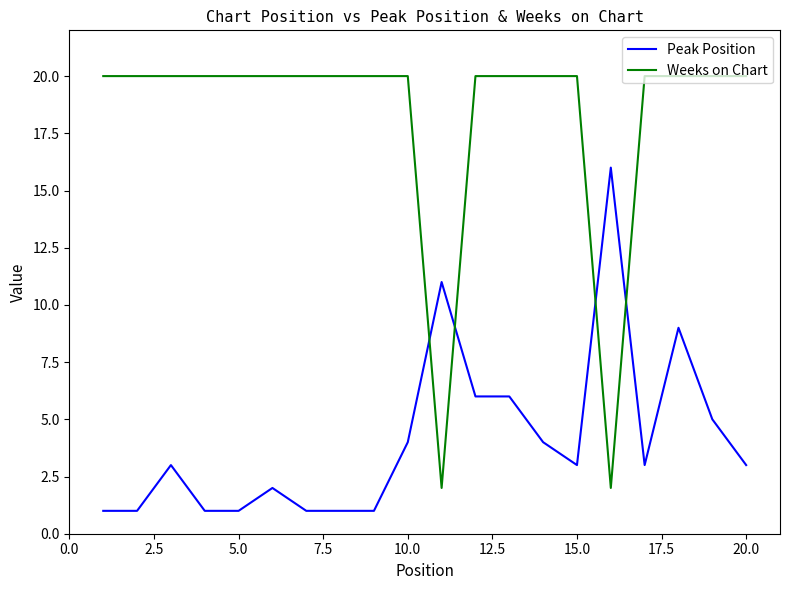

Which series has the largest total across all categories?

Weeks on Chart